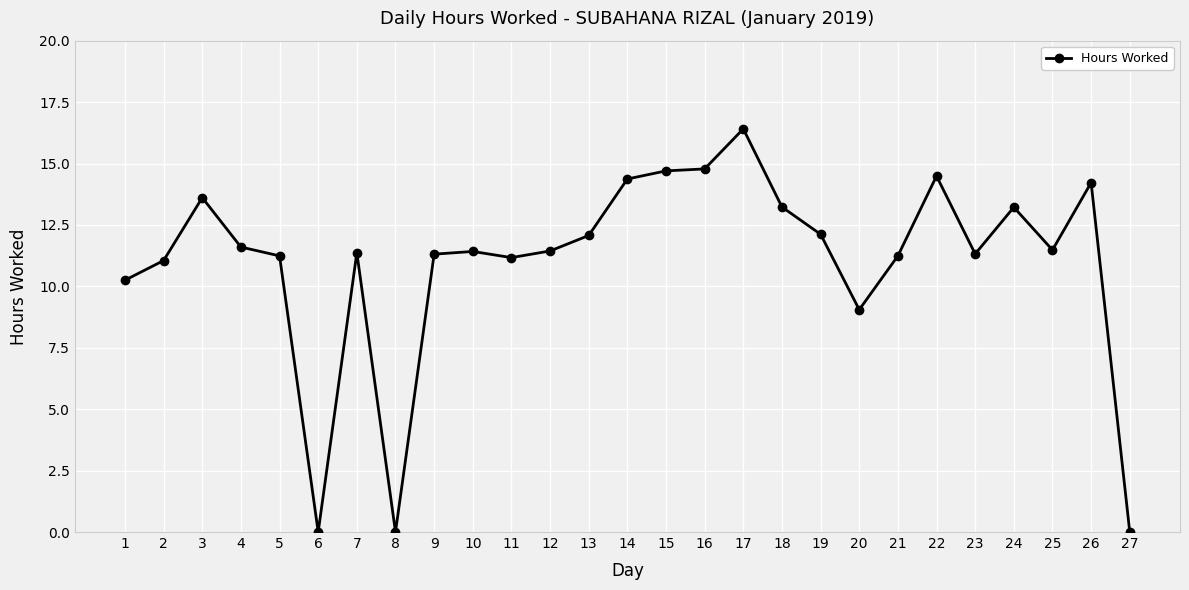

True or false: there are more than 1 points higher than both neighbors.

True